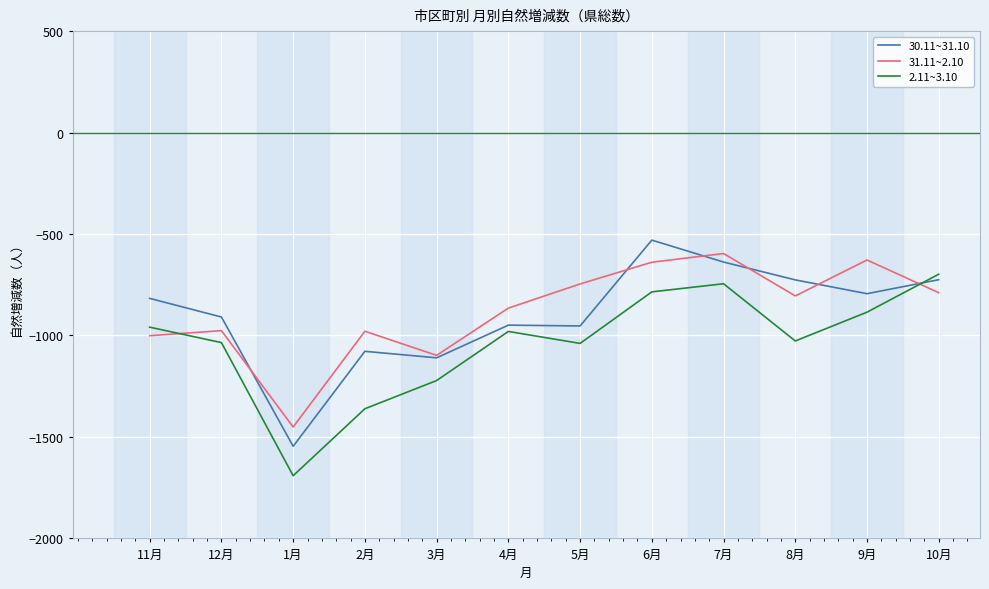

How many values in the 30.11~31.10 series exceed -817?

5